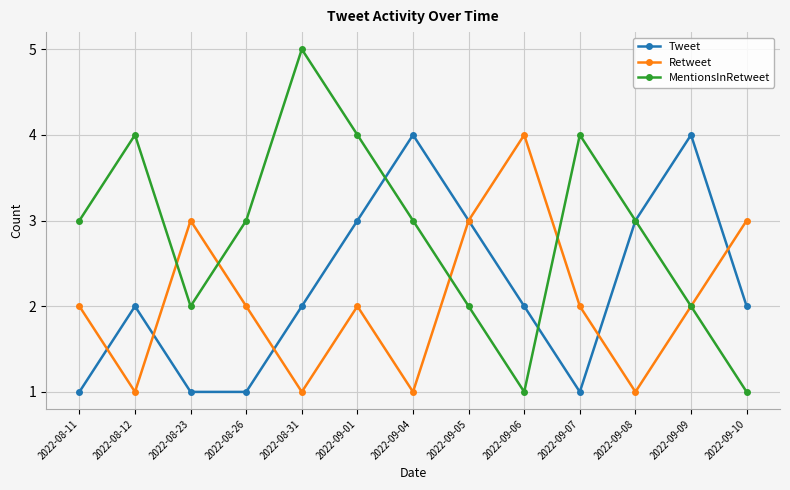

What is the greatest value displayed?

5